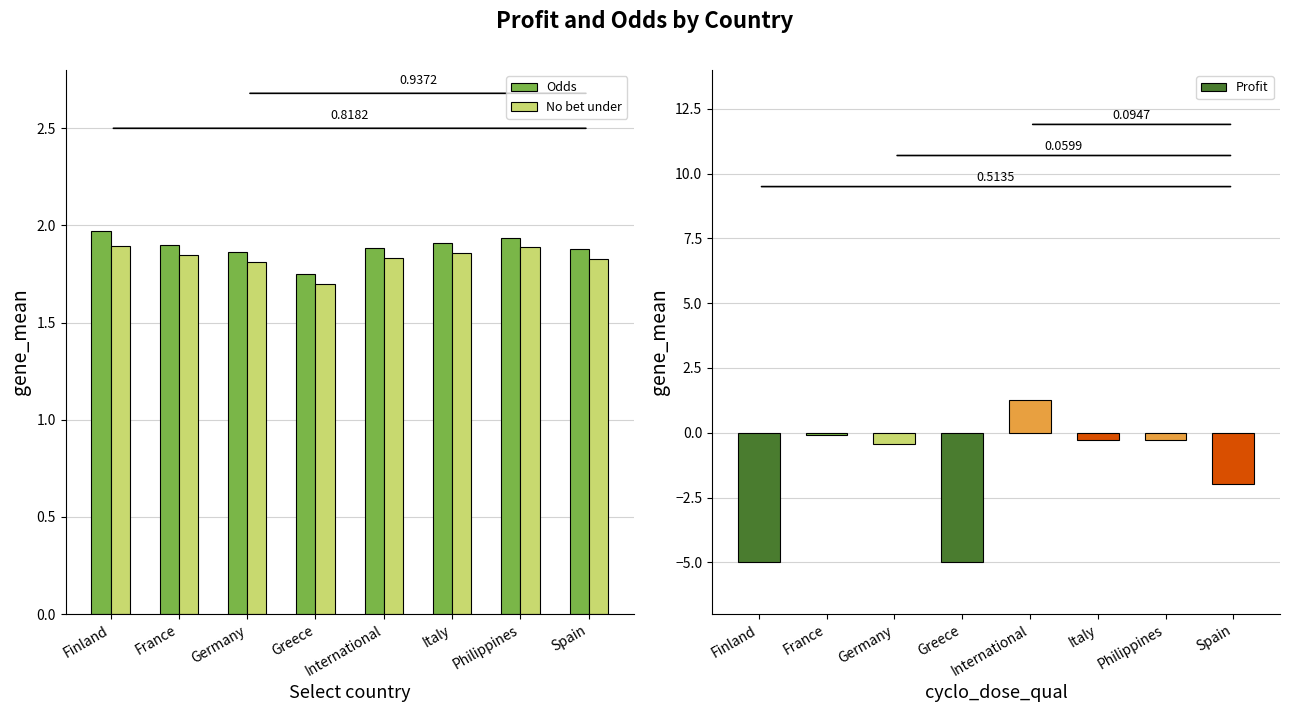

Where is Odds nearest to the value 1?

Greece